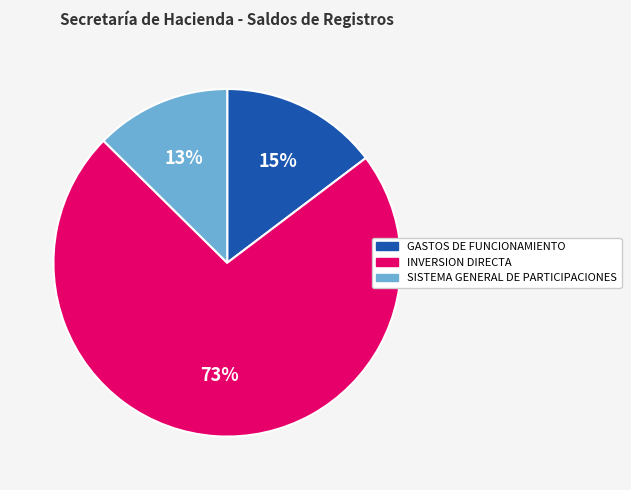

How many segments does this pie chart have?

3